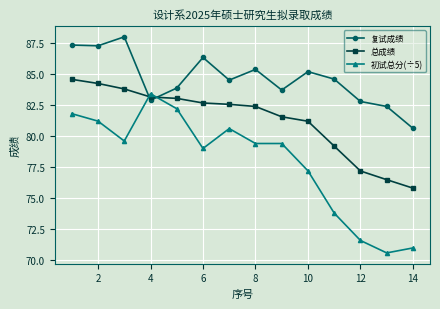

At how many categories does at least one series exceed 81?

13